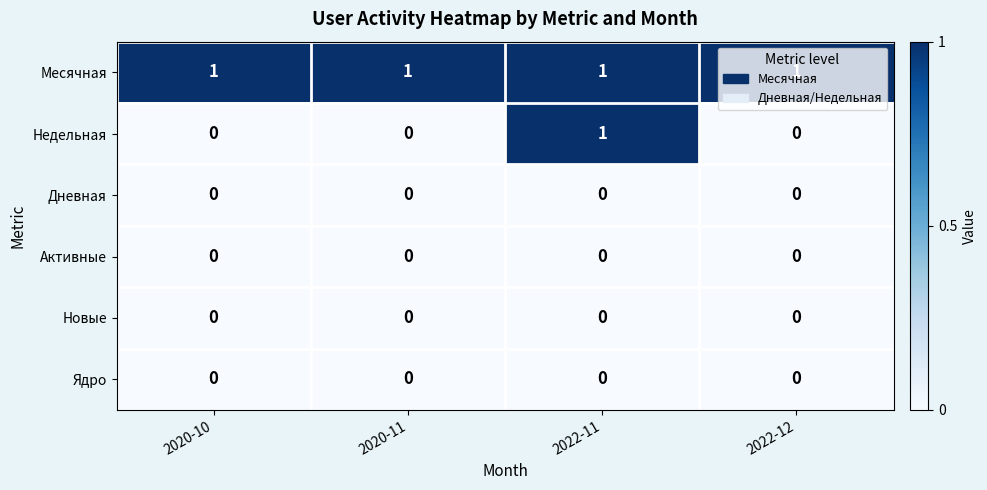

The Недельная series shows 0 at 2020-11. True or false?

True